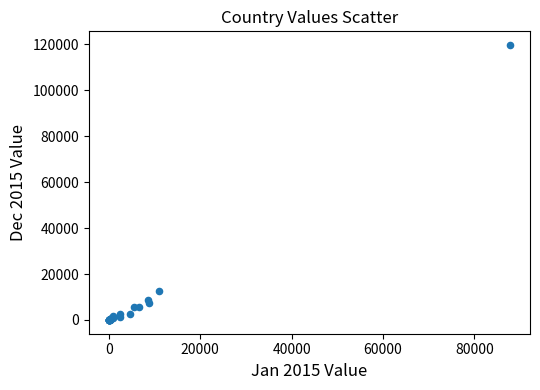

What Y value in the scatter plot is closest to 59835?

12700.0